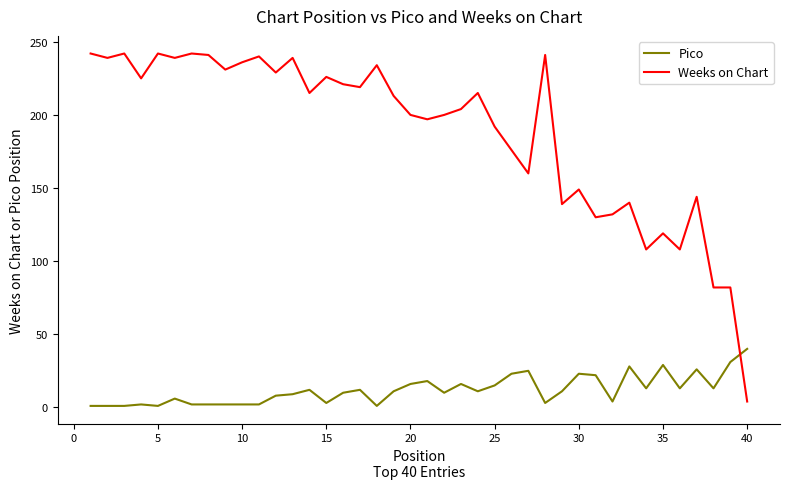

After their last crossing, which series has the higher values: Weeks on Chart or Pico?

Pico